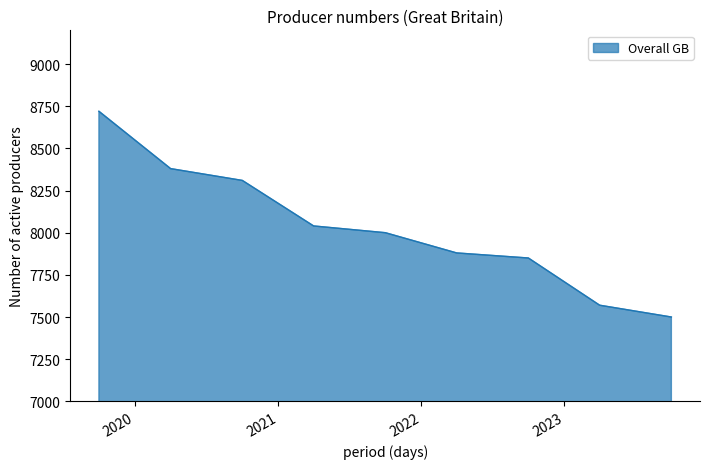

What is the maximum value shown in the chart?

8720